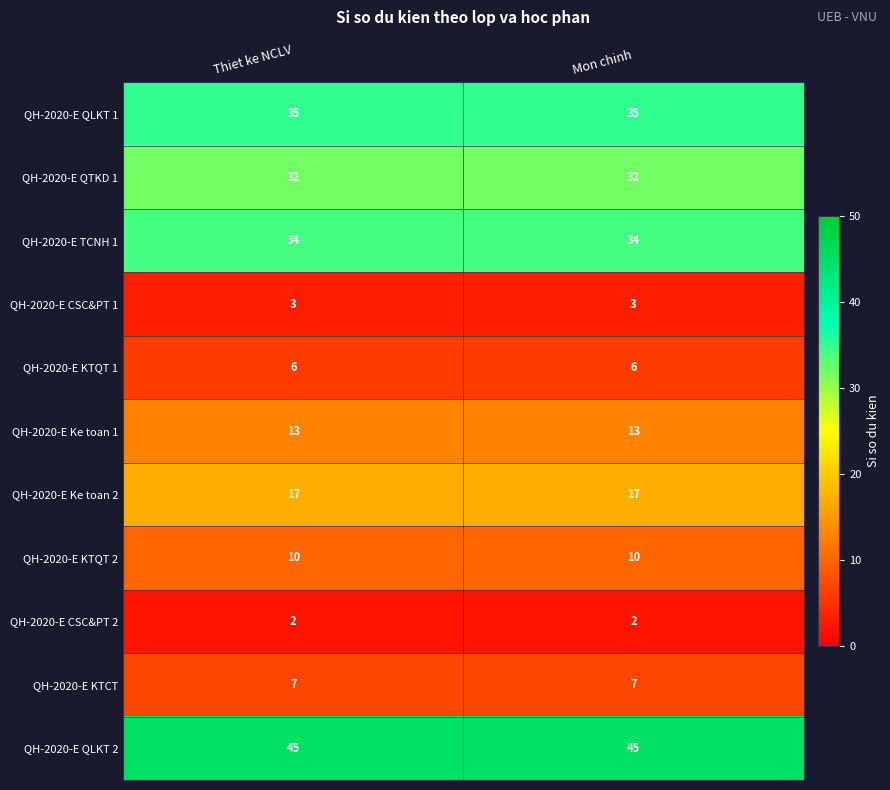

True or false: QH-2020-E CSC&PT 2 has a value of 1 at Mon chinh.

False